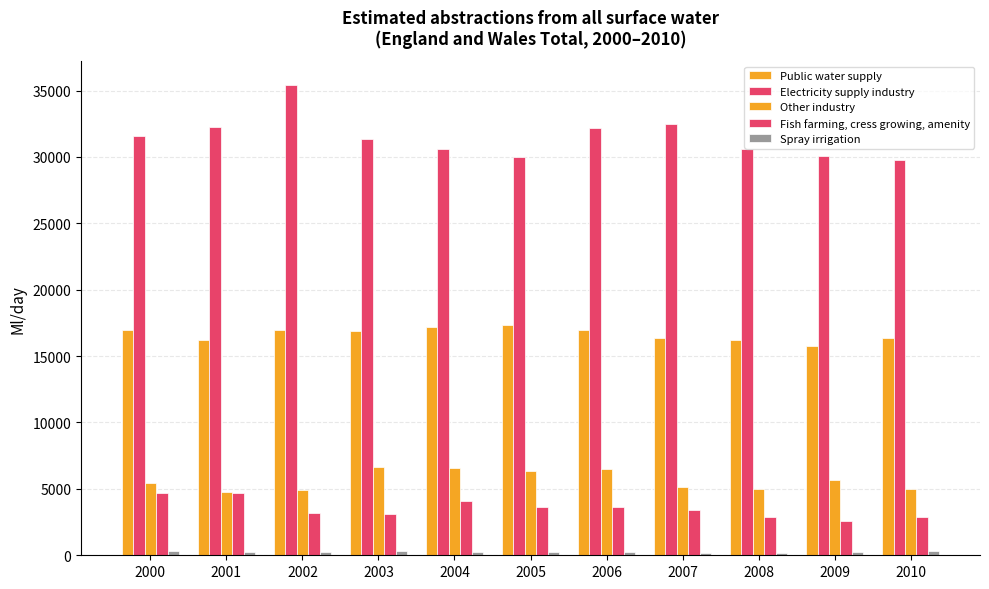

What is the minimum value for Public water supply?

15799